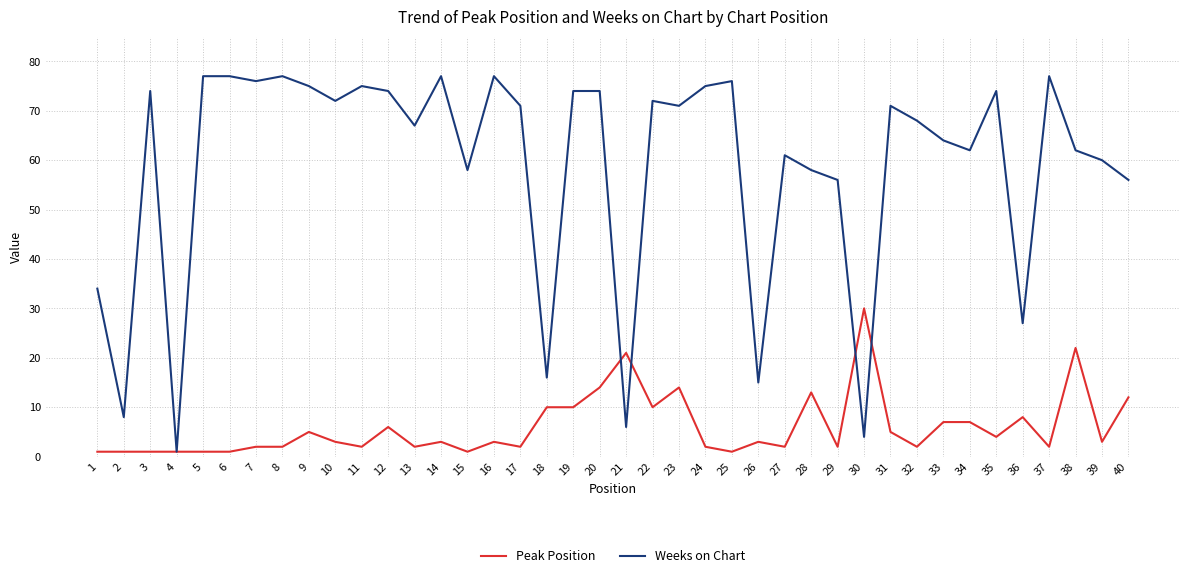

Which series has the largest total across all categories?

Weeks on Chart